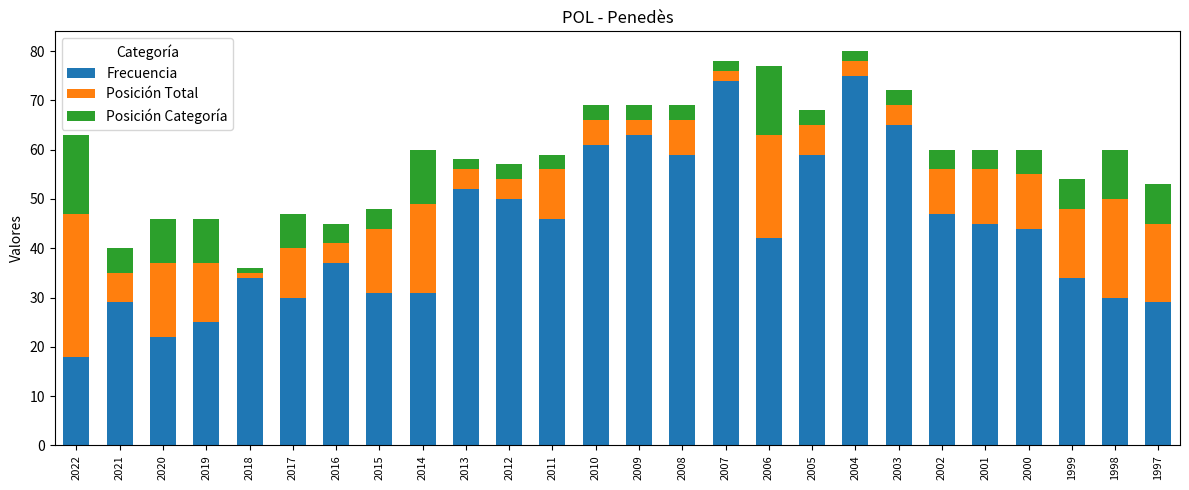

What are all the series names shown in the legend?

Frecuencia, Posición Total, Posición Categoría